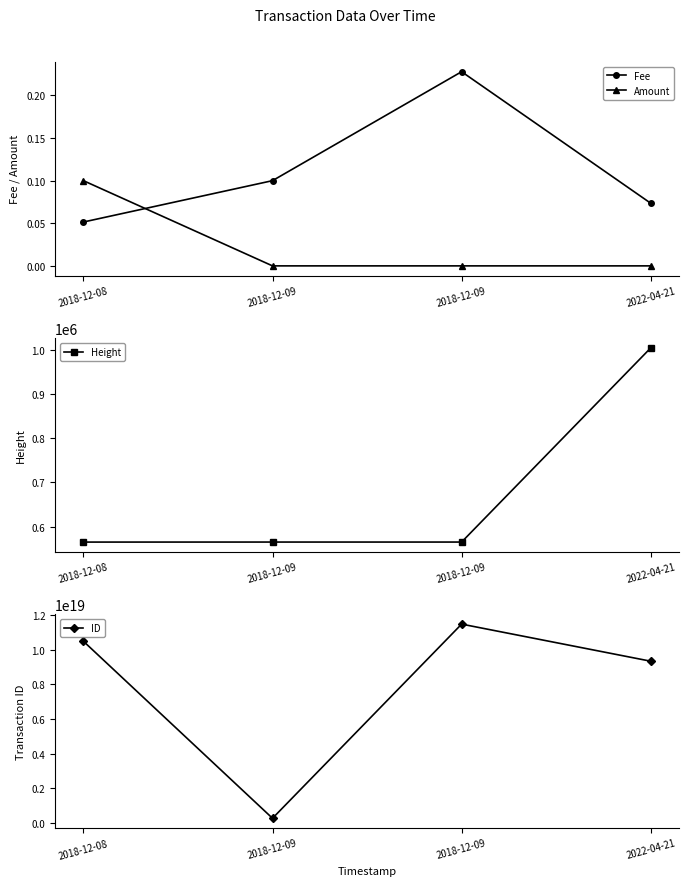

Reading left to right, transcribe all the data shown in this chart.

Fee: 2018-12-08=0.1	2018-12-09=0.1	2018-12-09=0.2	2022-04-21=0.1
Amount: 2018-12-08=0.1	2018-12-09=0.0	2018-12-09=0.0	2022-04-21=0.0
Height: 2018-12-08=564694.0	2018-12-09=564758.0	2018-12-09=564759.0	2022-04-21=1005560.0
ID: 2018-12-08=10501909908829177856.0	2018-12-09=248611060792083808.0	2018-12-09=11493545247403767808.0	2022-04-21=9345518834665187328.0